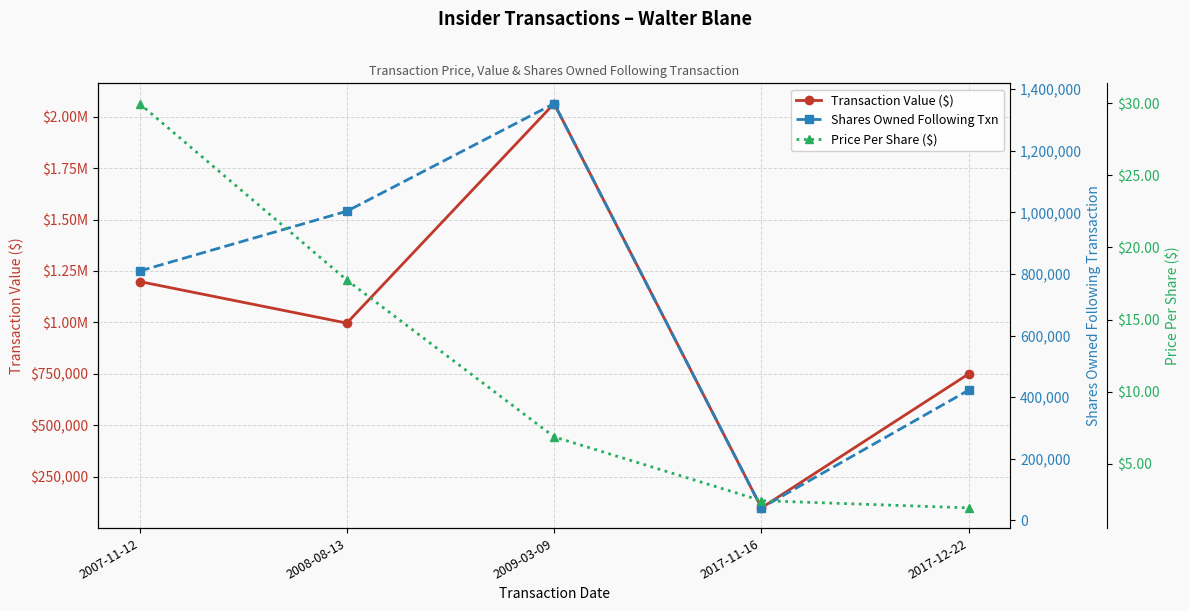

How many values in the Price Per Share ($) series exceed 6?

3